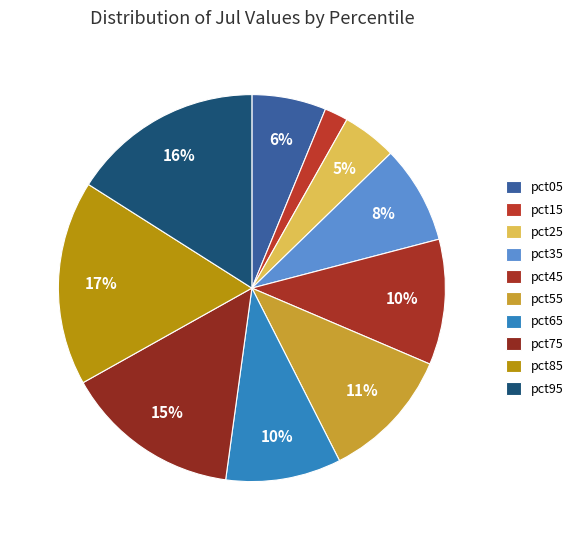

How many segments does this pie chart have?

10